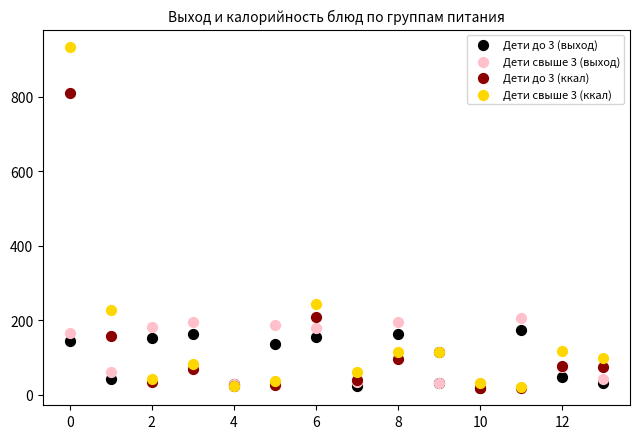

Across all series, what Y value is closest to 475?

243.4